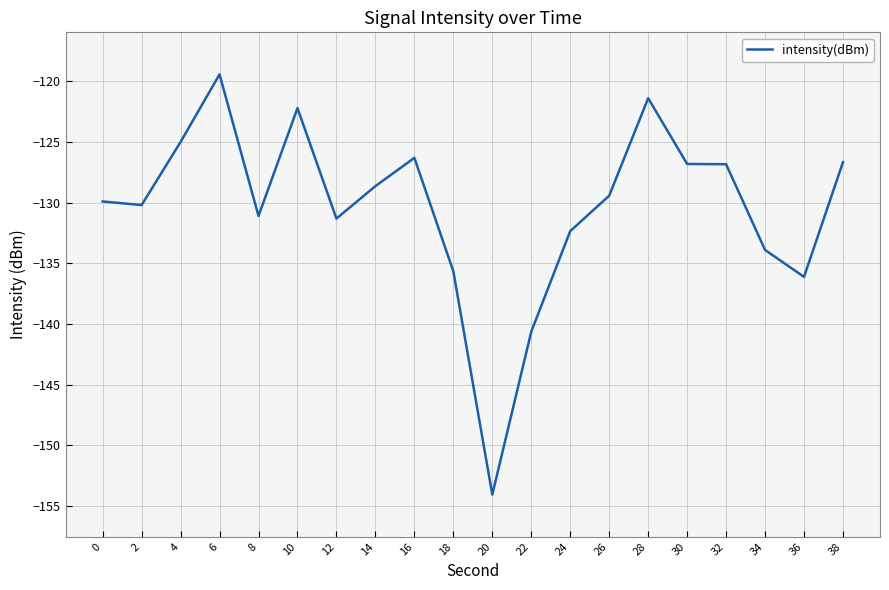

What is the difference between the maximum and minimum values?

34.7